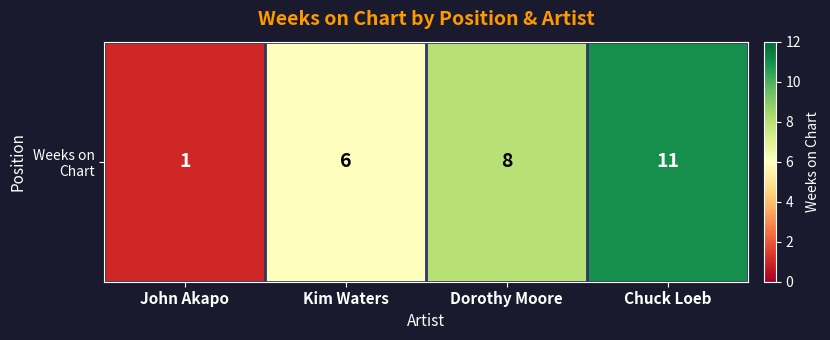

The chart shows a value of 1 at John Akapo. True or false?

True